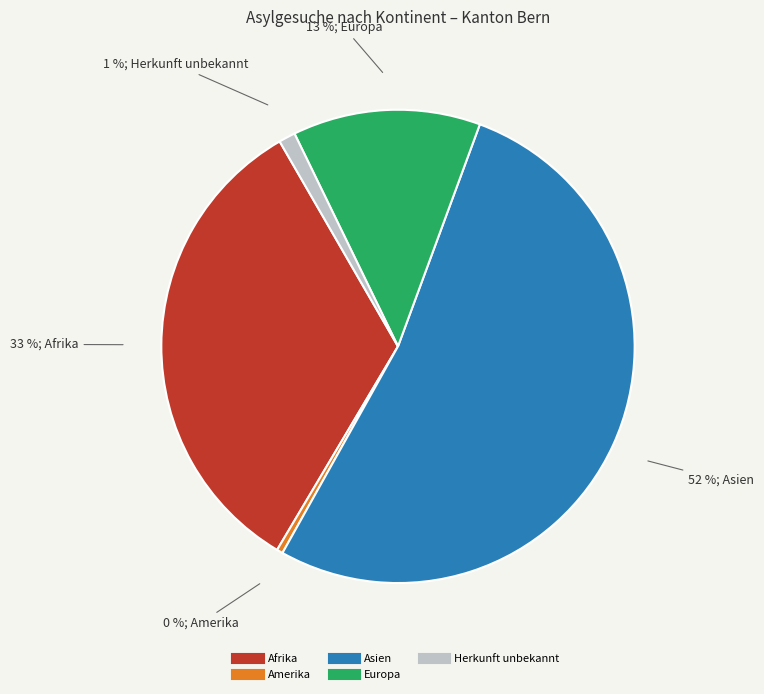

To the nearest percent, what is the average slice percentage?

20%